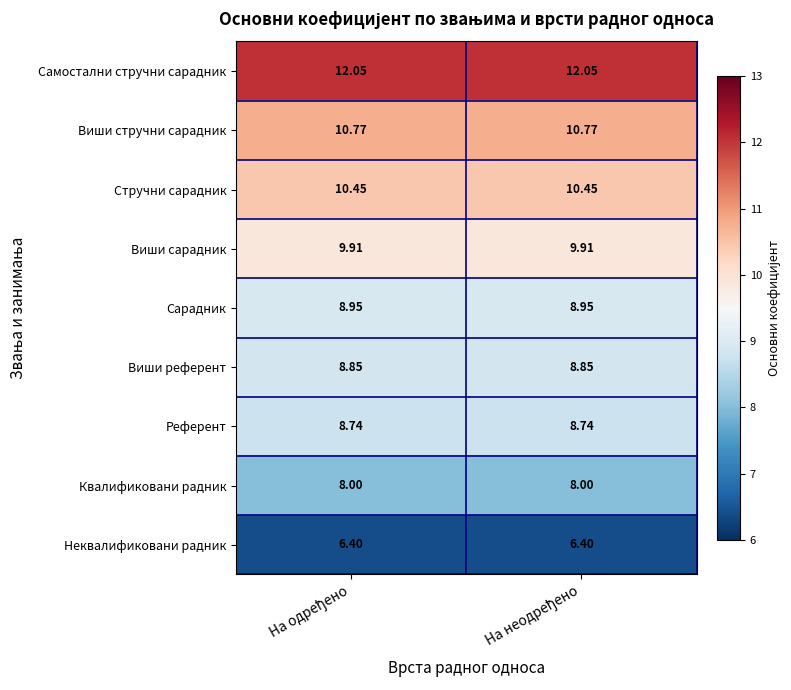

List the series in order of their peak value, highest first.

Самостални стручни сарадник, Виши стручни сарадник, Стручни сарадник, Виши сарадник, Сарадник, Виши референт, Референт, Квалификовани радник, Неквалификовани радник